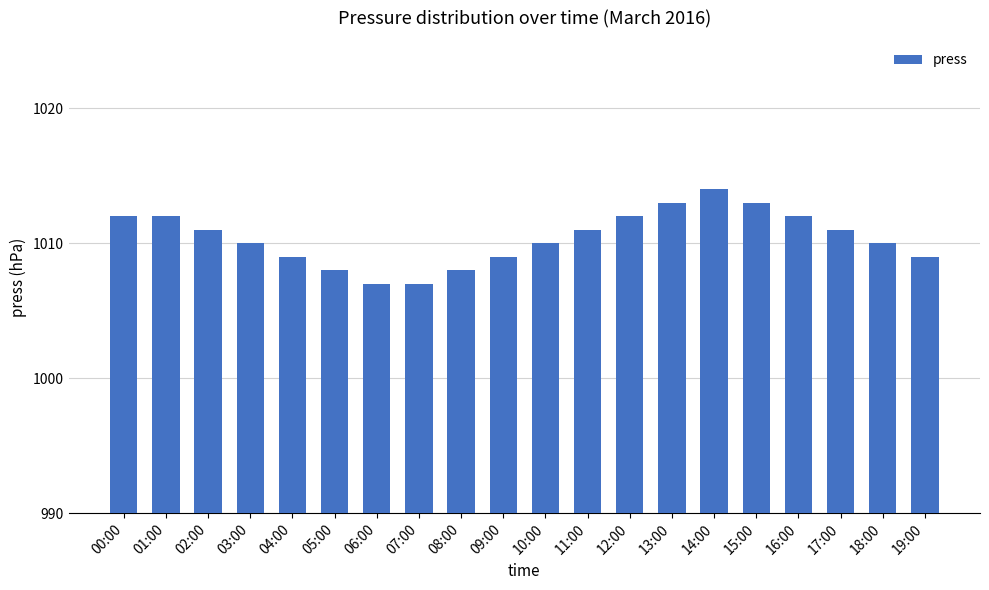

At which category does the chart reach its peak across all series?

14:00